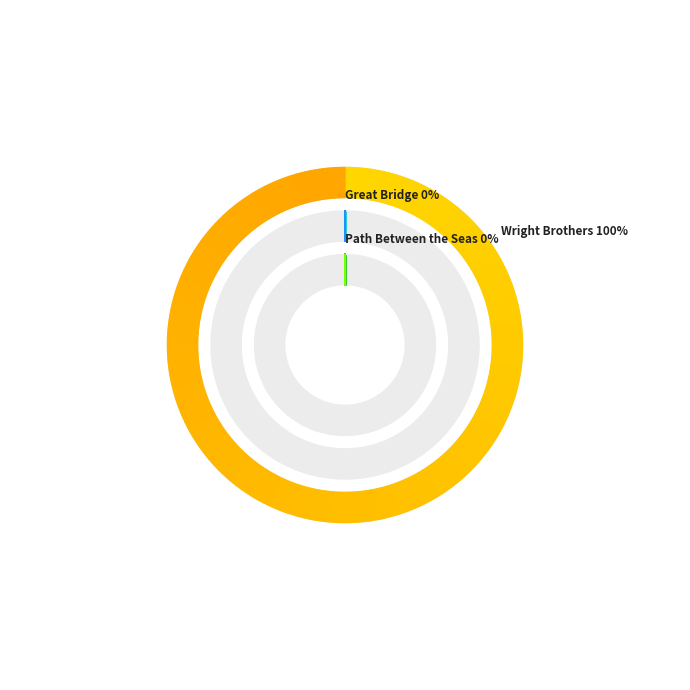

What is the largest slice in the pie chart?

Wright Brothers